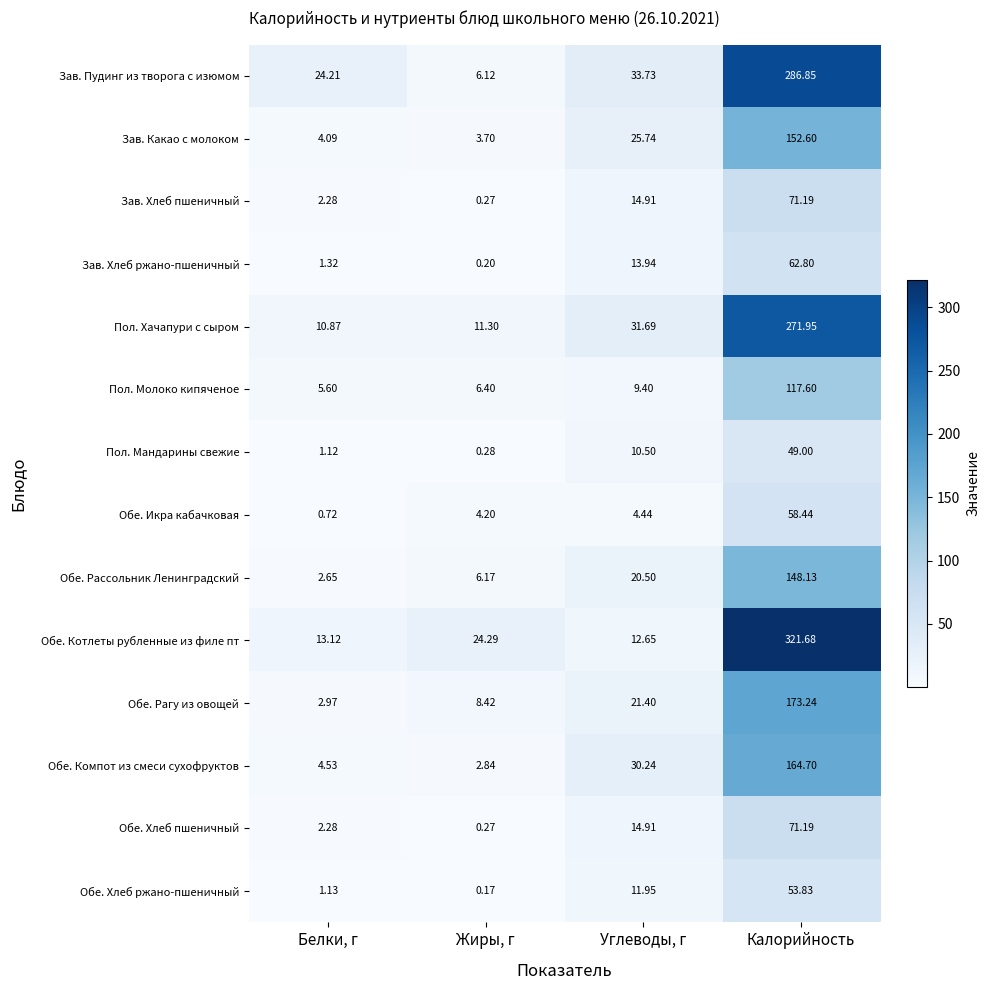

Which series has the largest total across all categories?

Обе. Котлеты рубленные из филе пт